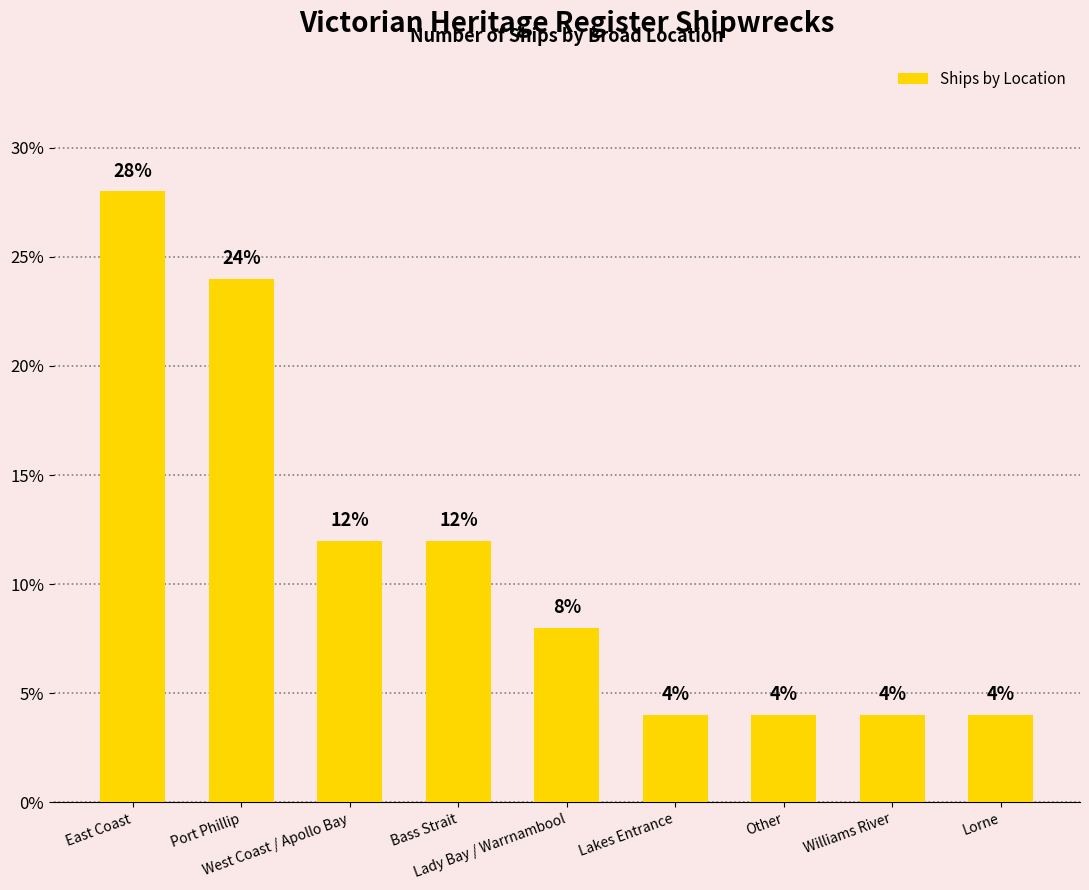

Rank the categories by value from highest to lowest.

East Coast, Port Phillip, West Coast / Apollo Bay, Bass Strait, Lady Bay / Warrnambool, Lakes Entrance, Other, Williams River, Lorne